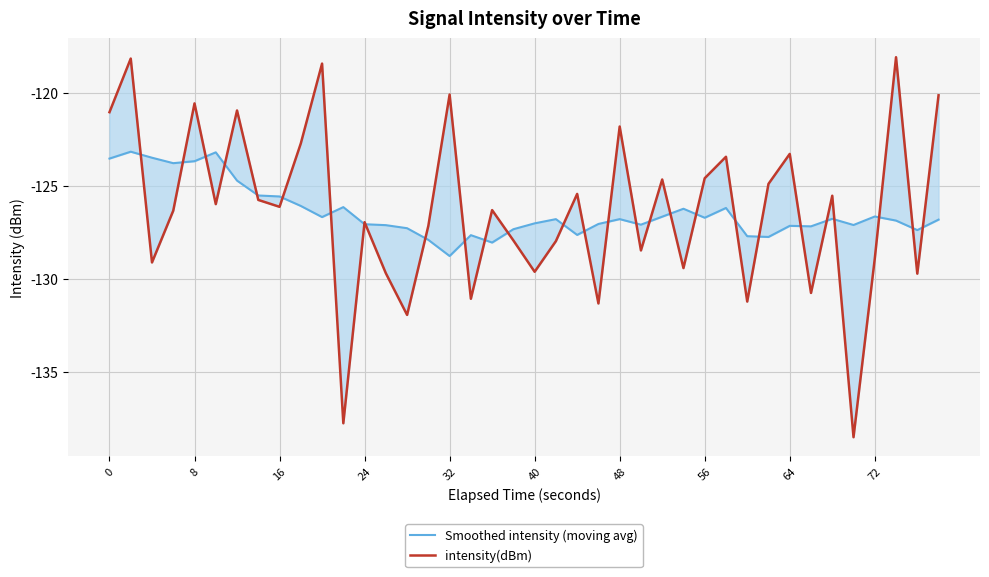

True or false: Smoothed intensity (moving avg) has a value of -123.5 at 0.

True